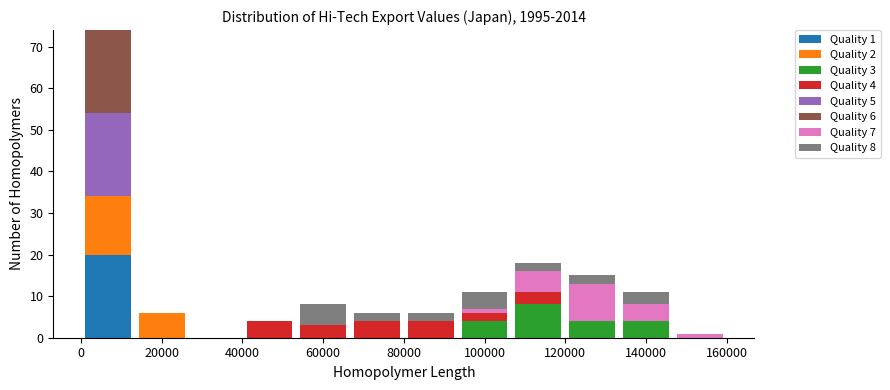

Which range on the x-axis has the tallest stacked bar (by total height)?

0 to 14000